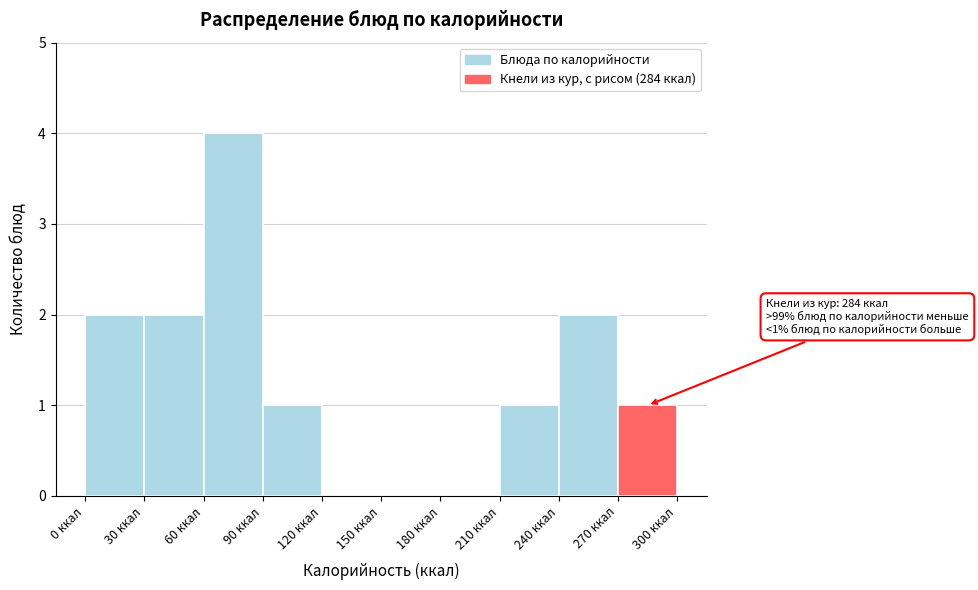

Over which range of the x-axis is the bar tallest?

60 to 90